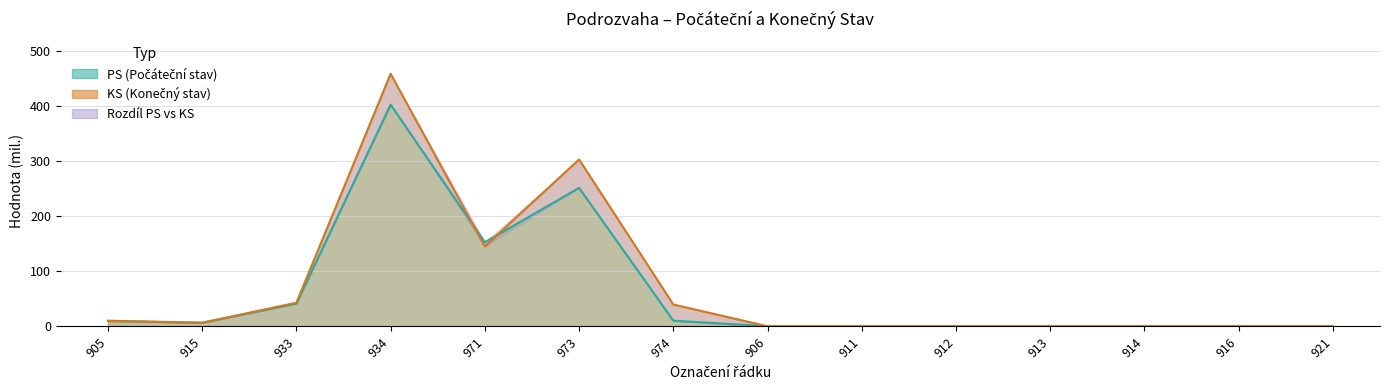

True or false: KS and PS cross at least once.

True